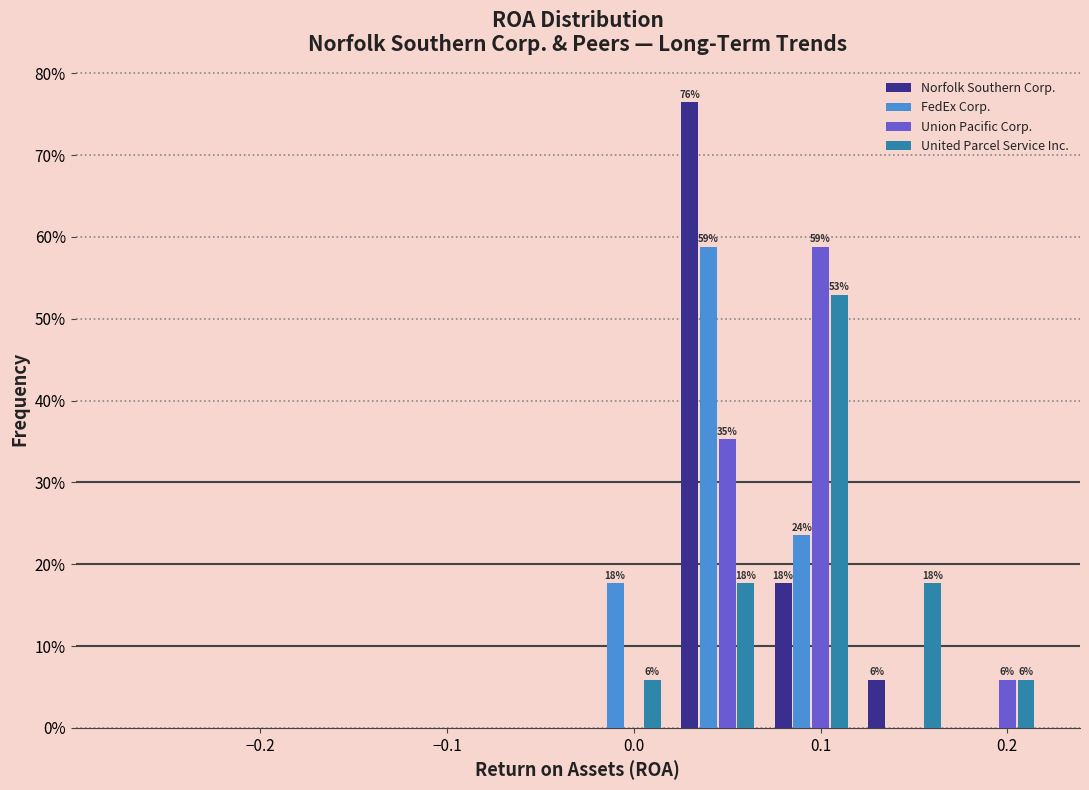

In the FedEx Corp. series, which range on the x-axis has the tallest bar?

0.02 to 0.07